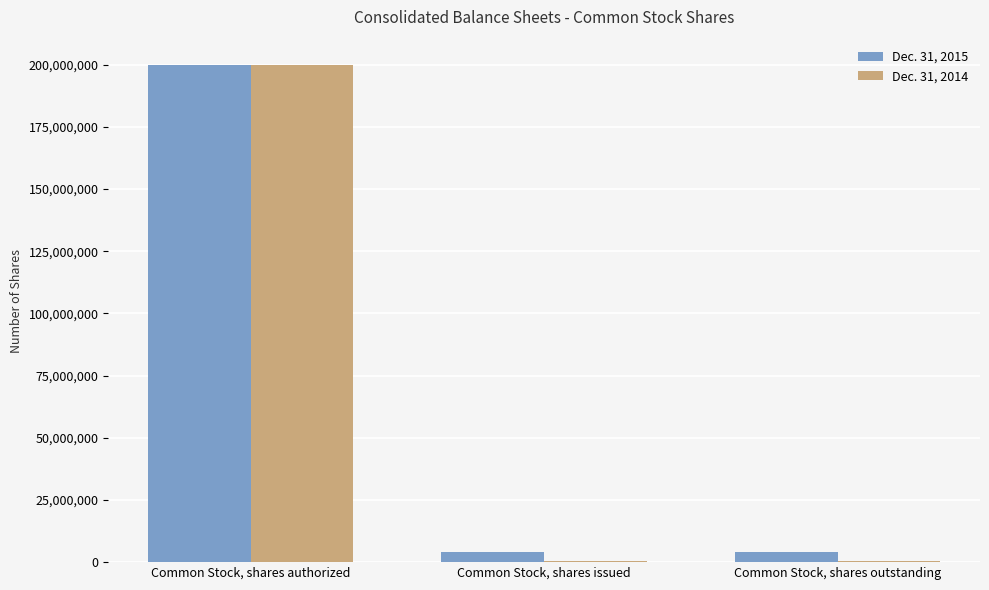

Is it true that Dec. 31, 2014 equals 200000000 at Common Stock, shares authorized?

True